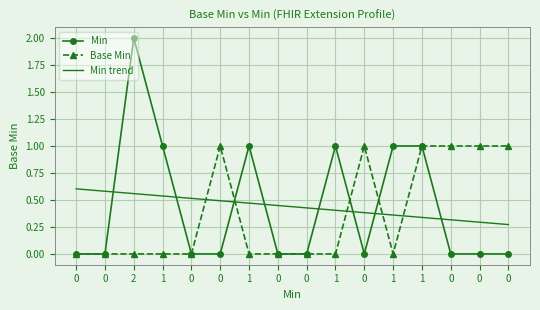

Reading left to right, what are all the values shown in this chart?

Min: 0=0.0	0=0.0	2=2.0	1=1.0	0=0.0	0=0.0	1=1.0	0=0.0	0=0.0	1=1.0	0=0.0	1=1.0	1=1.0	0=0.0	0=0.0	0=0.0
Base Min: 0=0.0	0=0.0	2=0.0	1=0.0	0=0.0	0=1.0	1=0.0	0=0.0	0=0.0	1=0.0	0=1.0	1=0.0	1=1.0	0=1.0	0=1.0	0=1.0
Min trend: 0=0.6	0=0.6	2=0.6	1=0.5	0=0.5	0=0.5	1=0.5	0=0.4	0=0.4	1=0.4	0=0.4	1=0.4	1=0.3	0=0.3	0=0.3	0=0.3